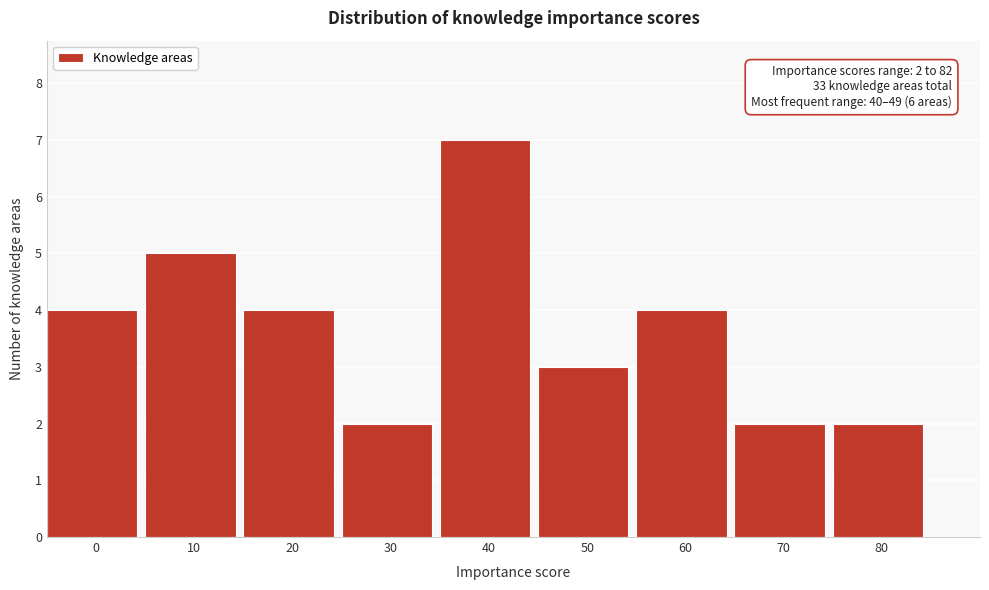

Reading right to left, extract all data points from this chart.

80=2	70=2	60=4	50=3	40=7	30=2	20=4	10=5	0=4